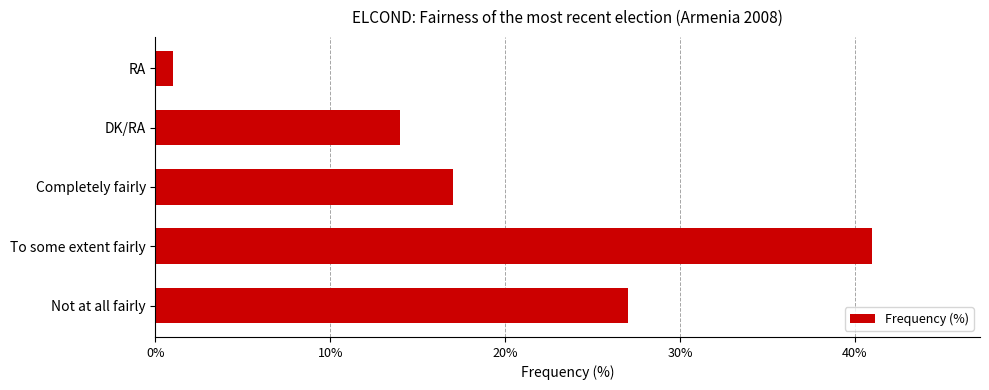

How many categories are shown in the chart?

5